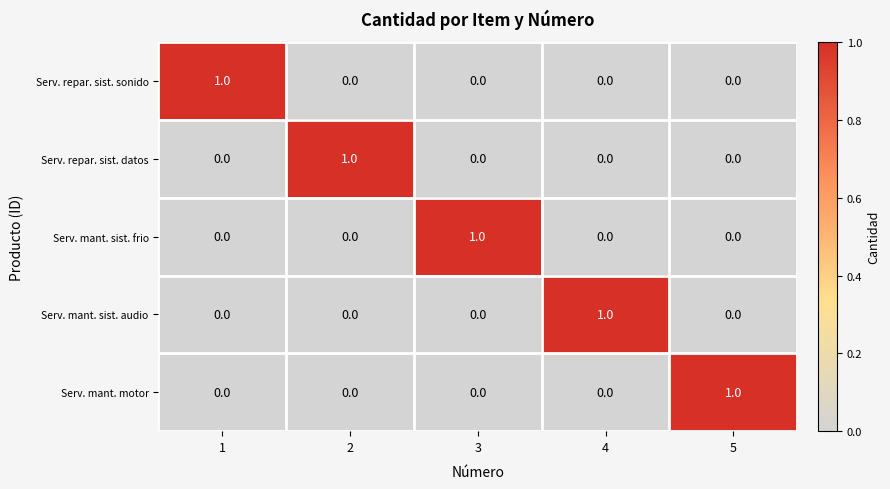

At how many categories does at least one series exceed 0?

5